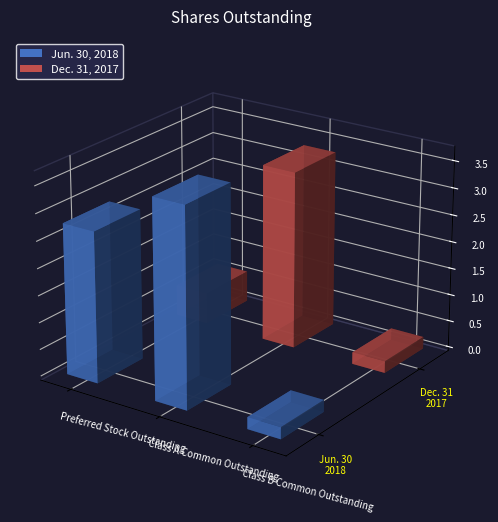

What is the label of the 2nd bar from the left?

Class A Common Outstanding